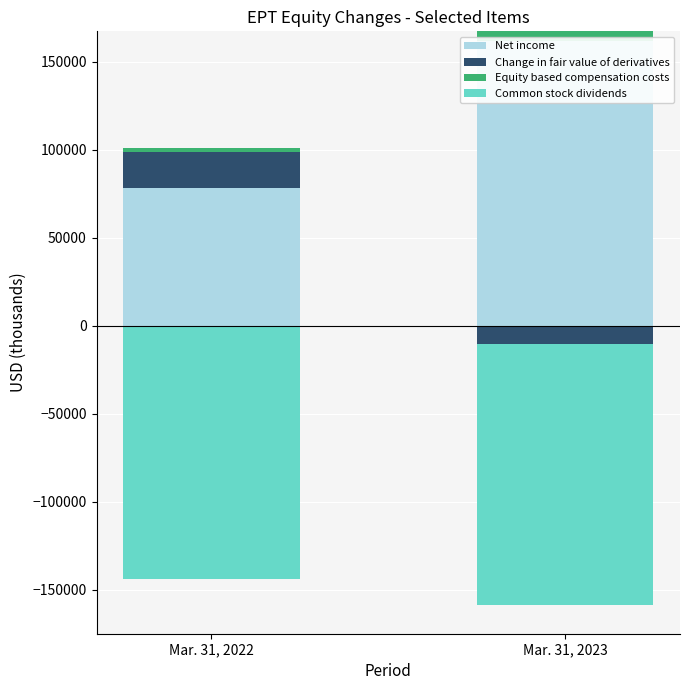

At which category does the chart reach its peak across all series?

Mar. 31, 2023